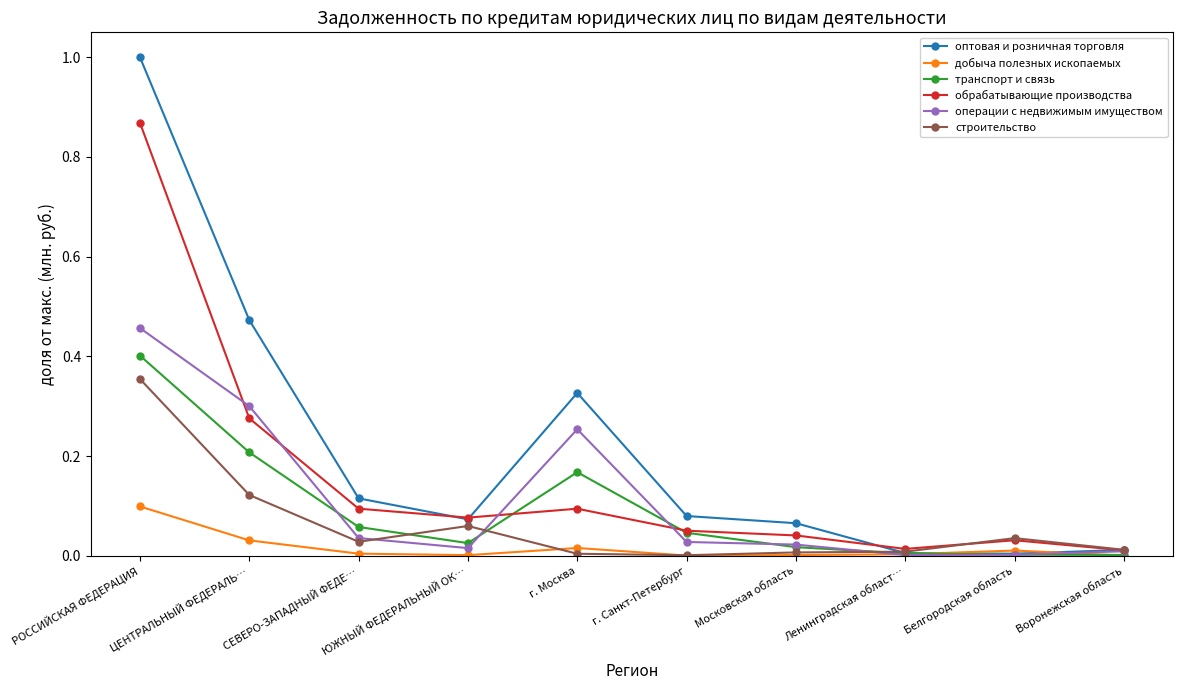

List the series in order of their peak value, highest first.

оптовая и розничная торговля, обрабатывающие производства, операции с недвижимым имуществом, транспорт и связь, строительство, добыча полезных ископаемых